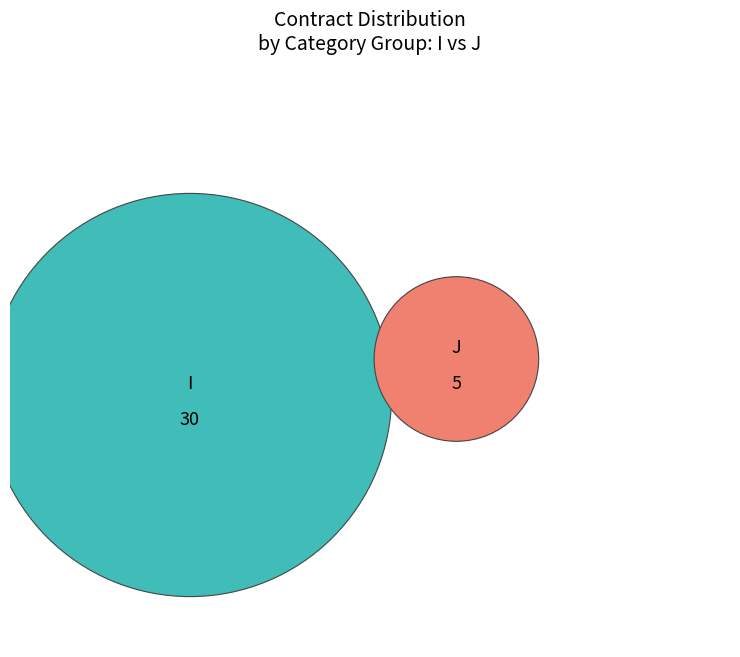

What is the change in value from I to J?

-25